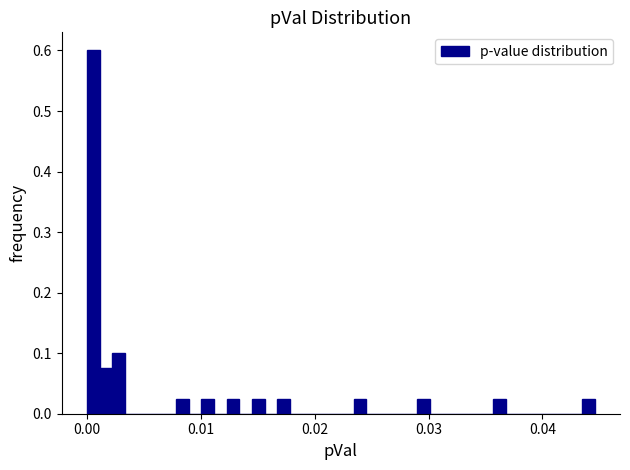

Read against the x-axis, roughly where is the centre of the tallest bar?

0.001